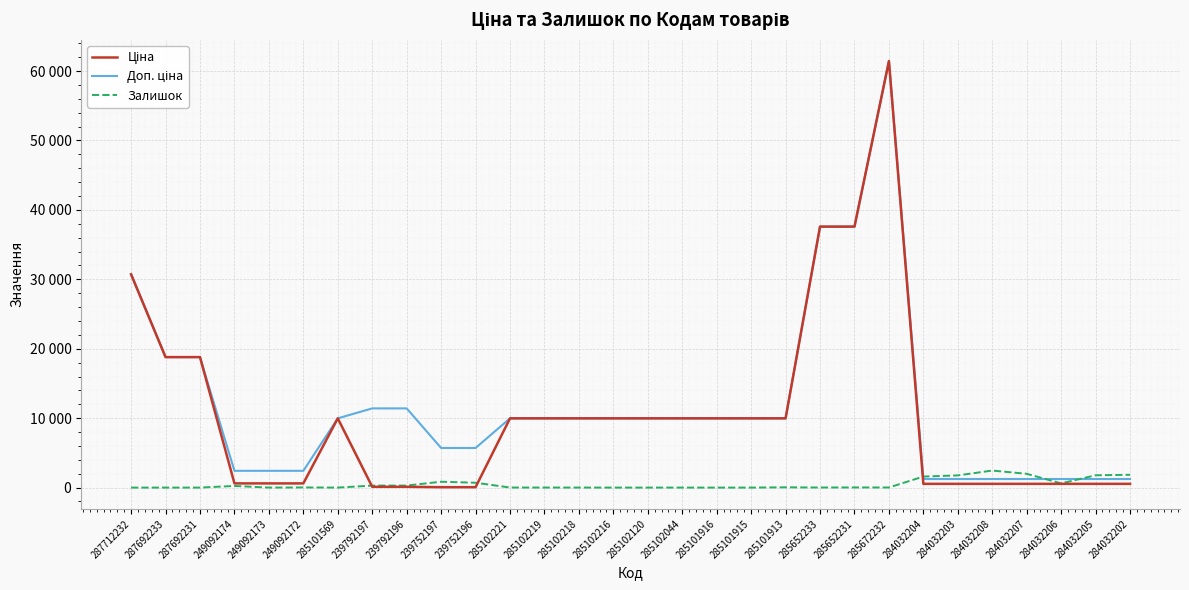

At which category is the sum across all series the highest?

285672232